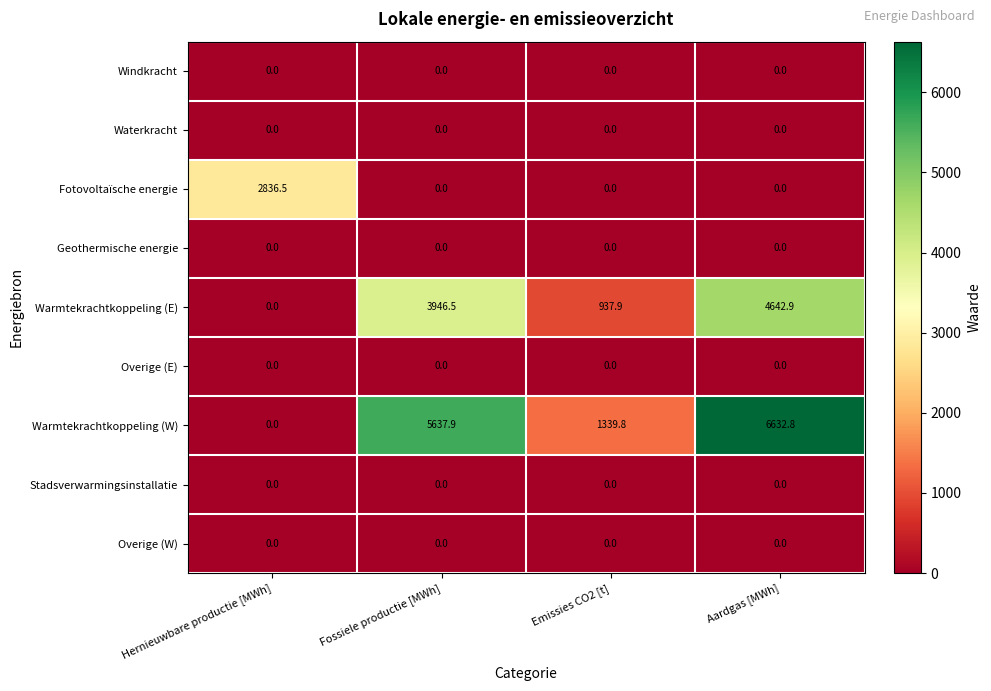

What is the difference between the highest and lowest values at Hernieuwbare productie [MWh]?

2836.5